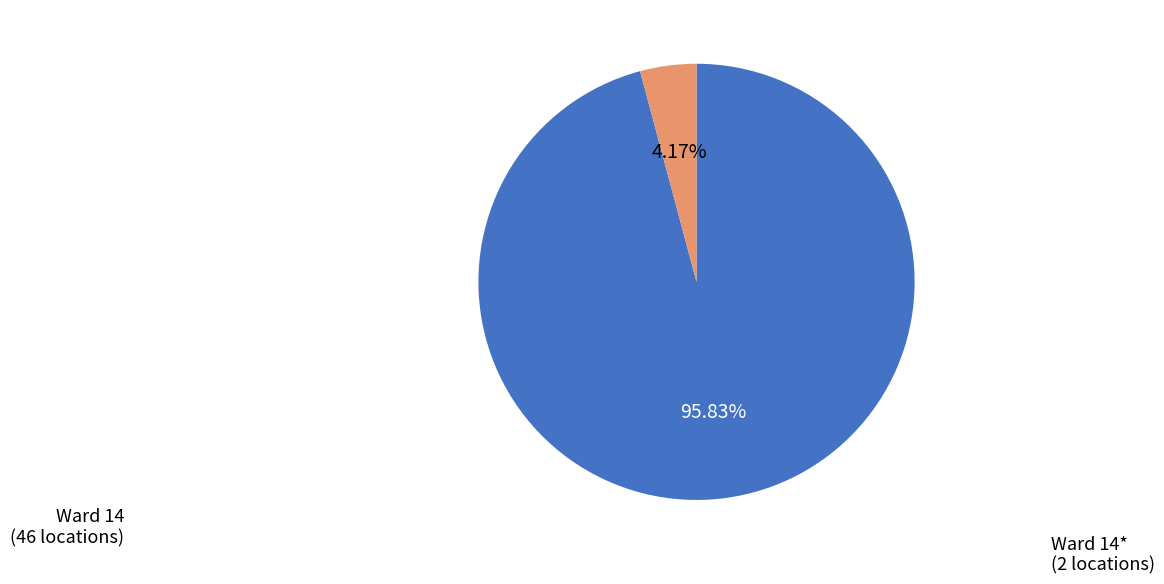

To the nearest percent, what is the average slice percentage?

50%